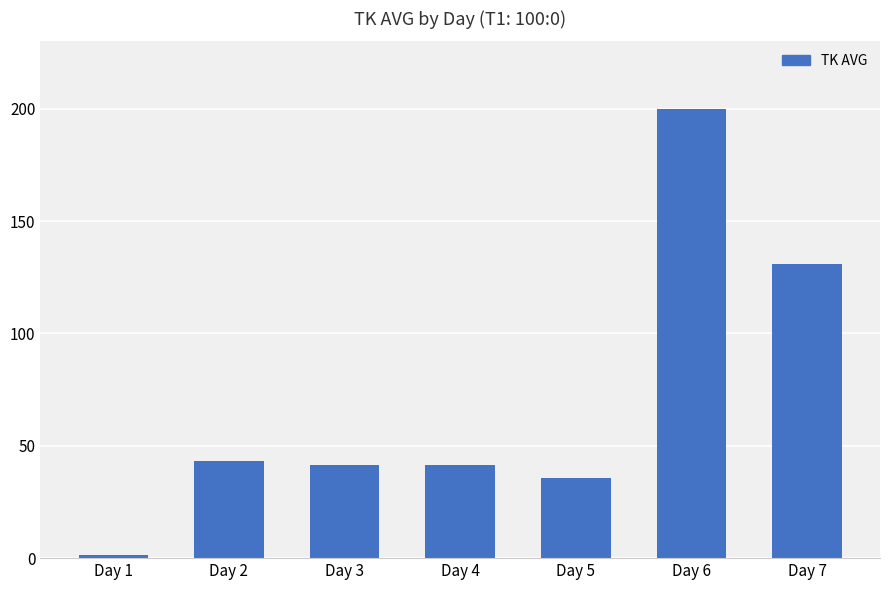

The chart shows a value of 35.8 at Day 5. True or false?

True